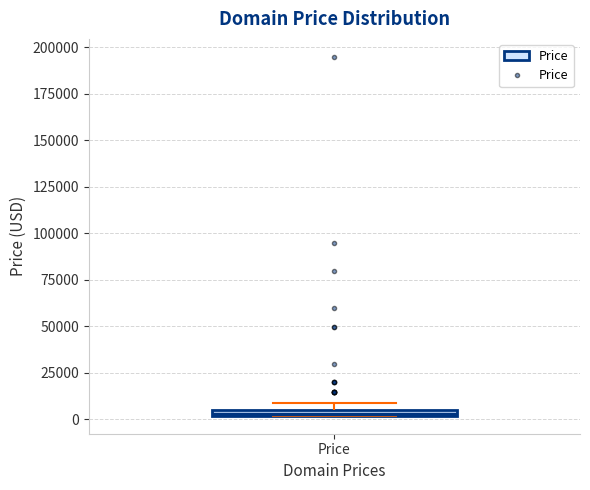

Where is the upper edge of the box for Price on the y-axis? The values are not printed on the chart, so give them approximately, as read against the axis.

5000